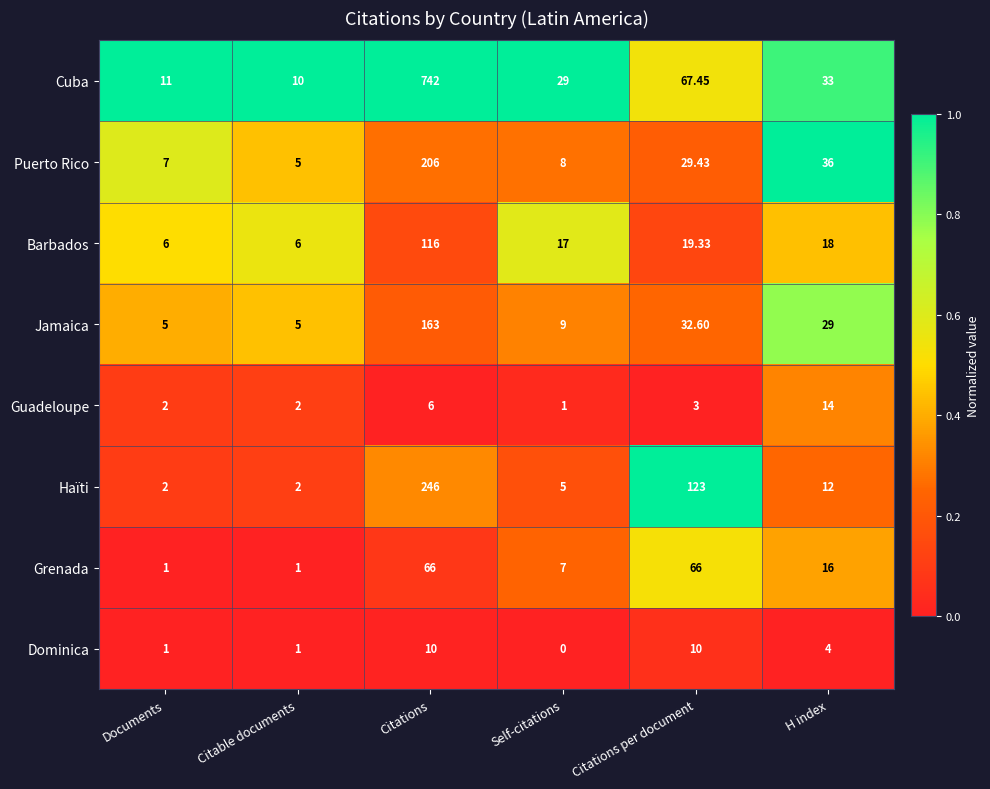

Rank the series at H index from highest to lowest value.

Puerto Rico, Cuba, Jamaica, Barbados, Grenada, Guadeloupe, Haïti, Dominica